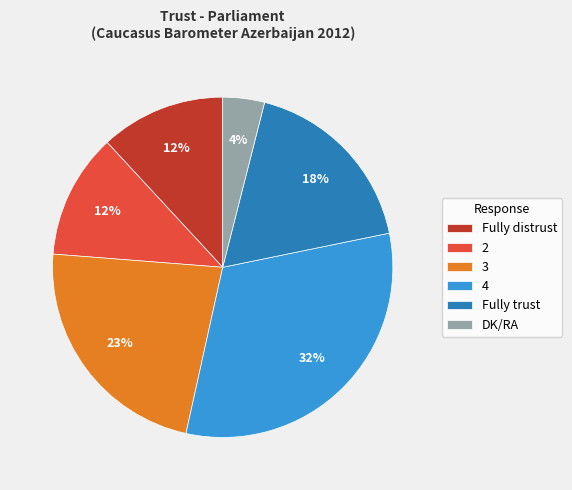

To the nearest percent, what portion does 2 represent?

12%